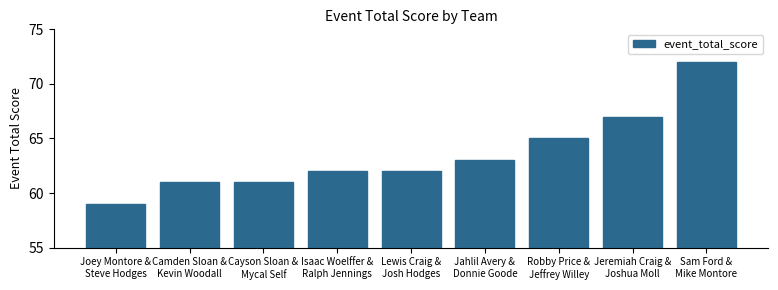

What is the greatest value displayed?

72